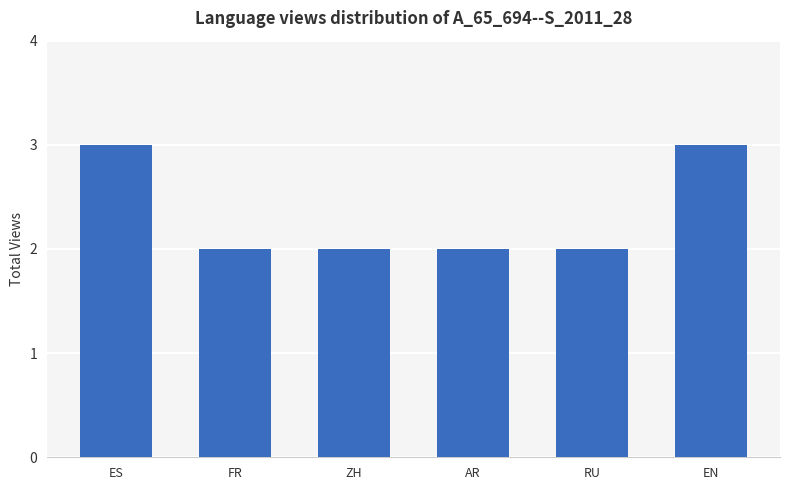

Are the bars grouped side by side (vs. stacked)?

No